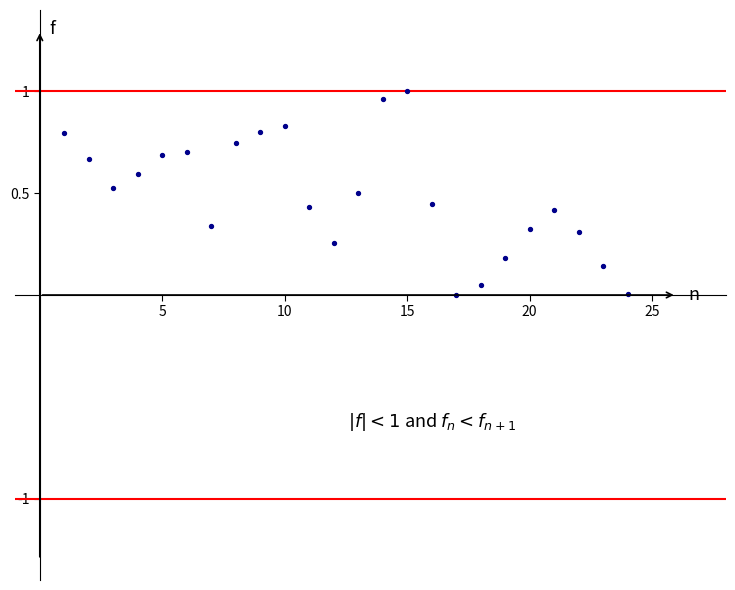

What is the range of X values (max minus min)?

23.0